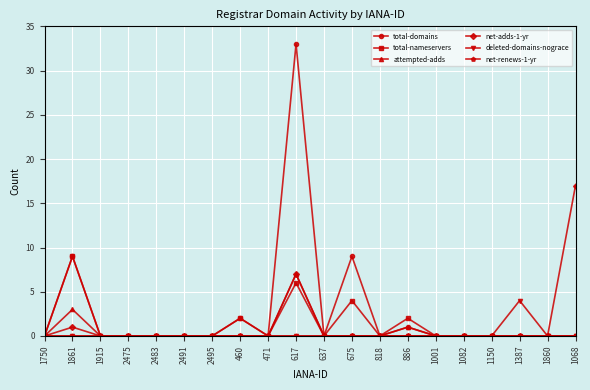

True or false: total-domains has more than 2 points higher than both neighbors.

True